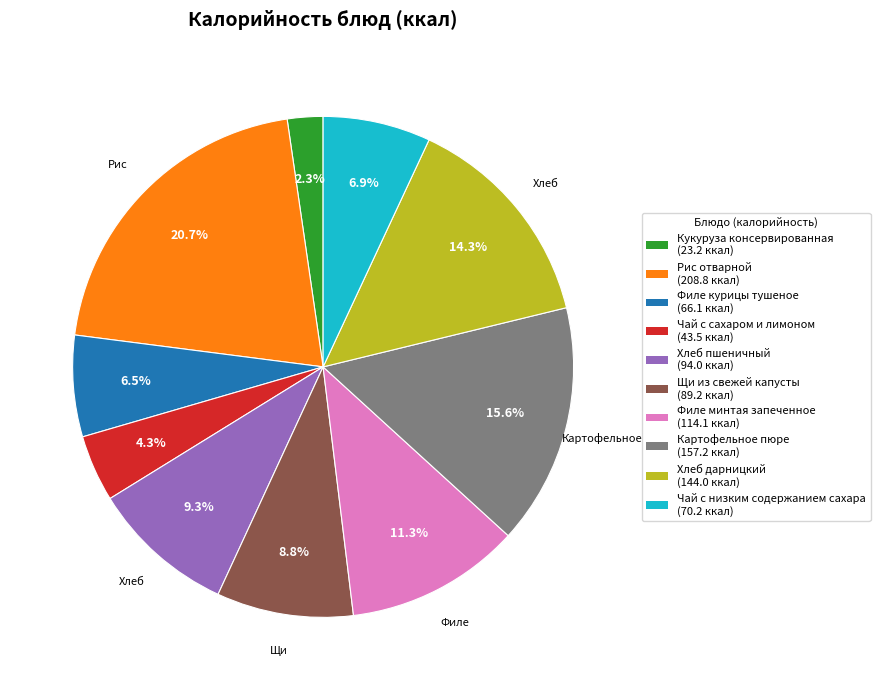

What percentage is the Хлеб дарницкий slice, to the nearest percent?

14%